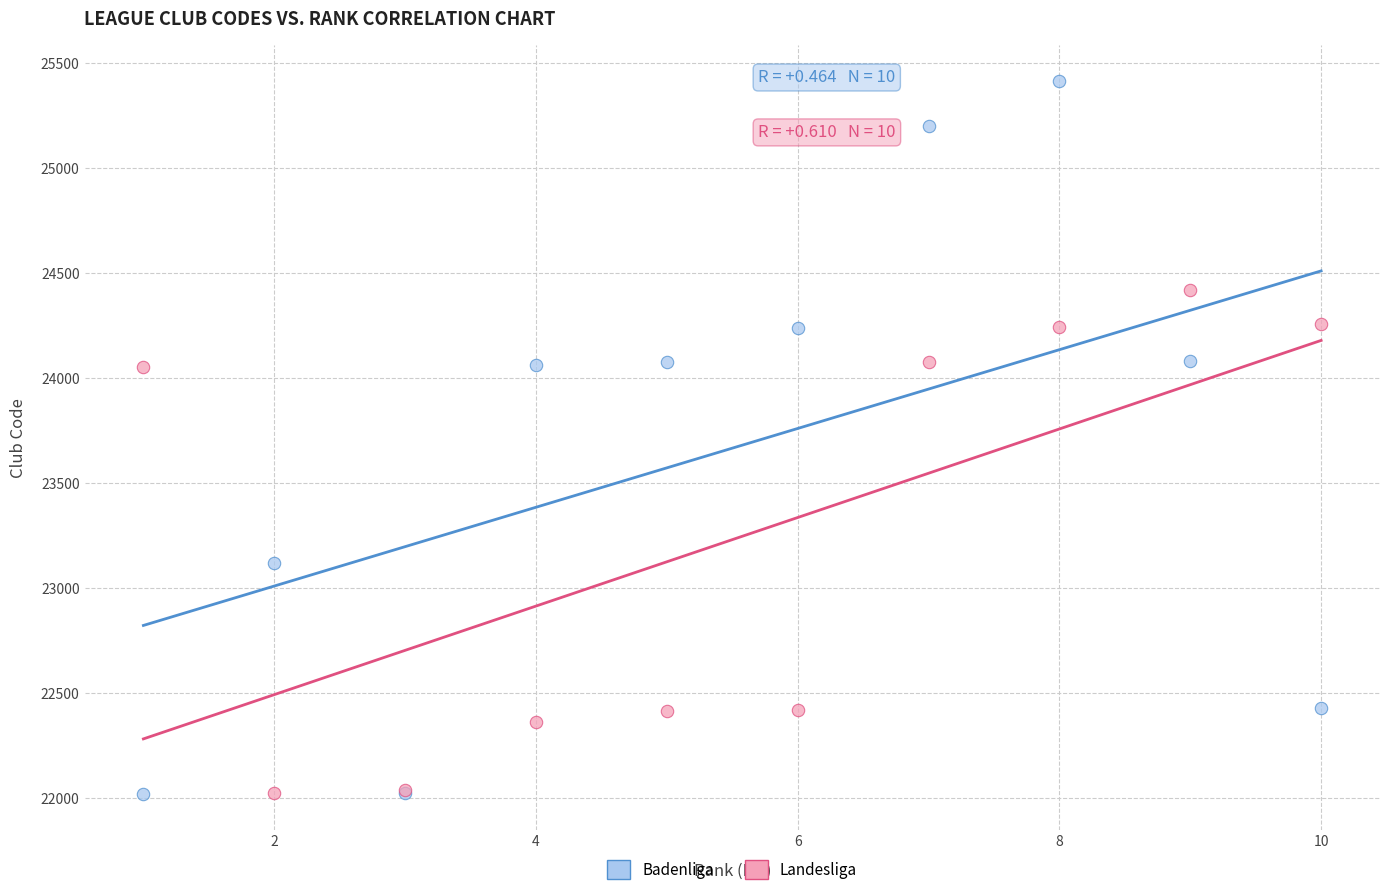

In the Landesliga series, what Y value is closest to 23224?

22420